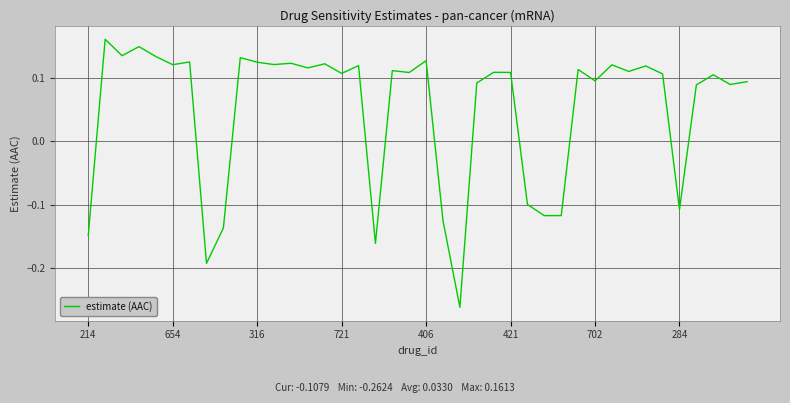

What is the difference between the maximum and minimum values?

0.4